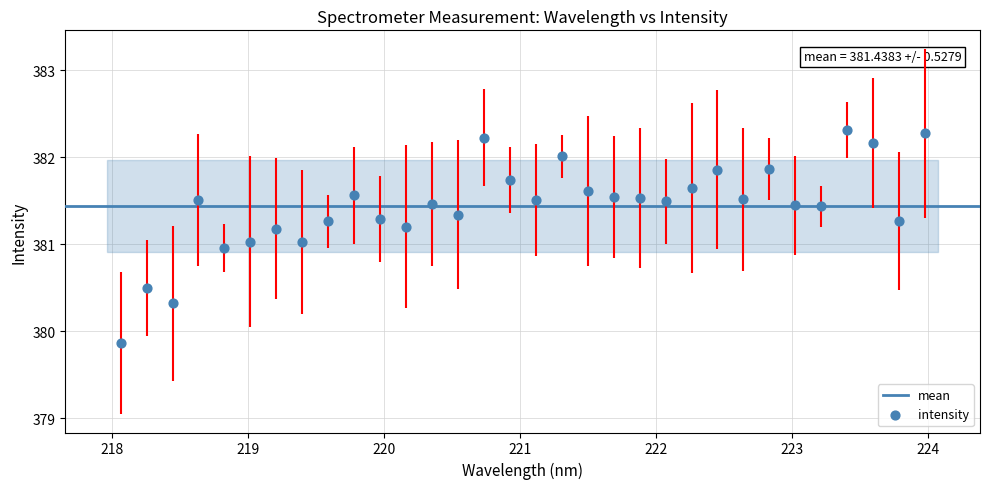

What is the range of Y values (max minus min)?

2.5